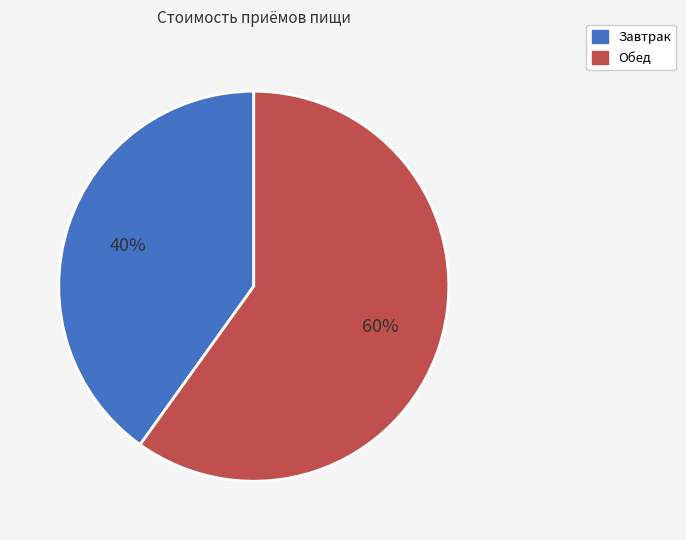

To the nearest percent, what is the difference between the largest and smallest slice percentages?

20%